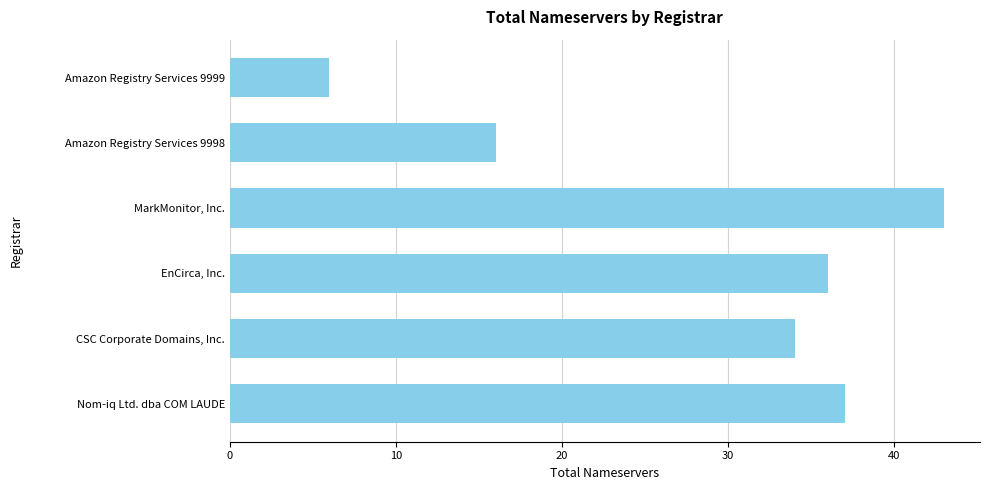

What is the difference between the second highest and second lowest values?

21